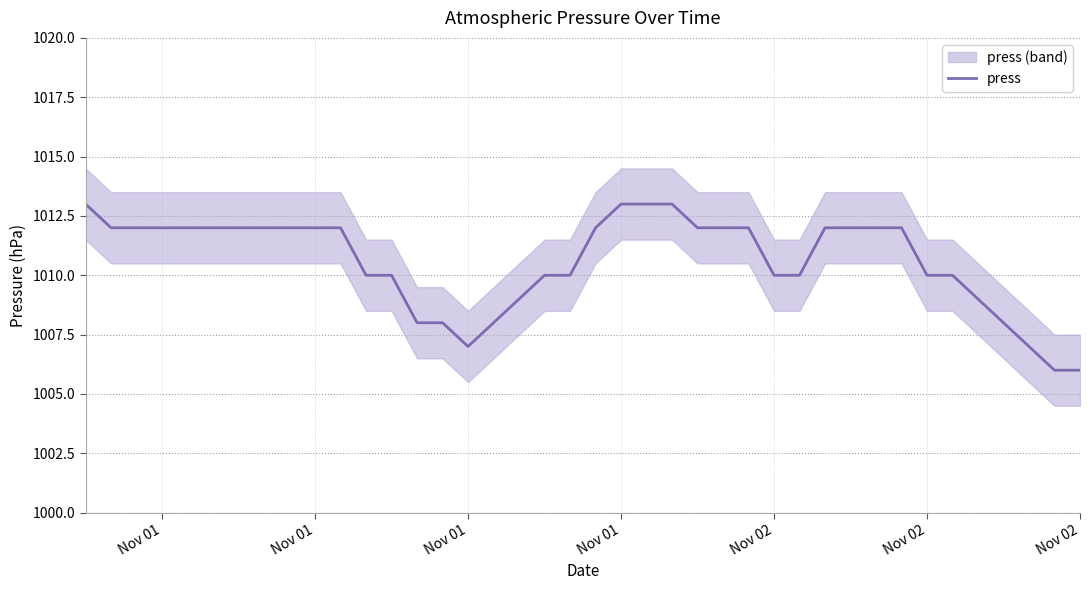

How many lines are shown in the chart?

1